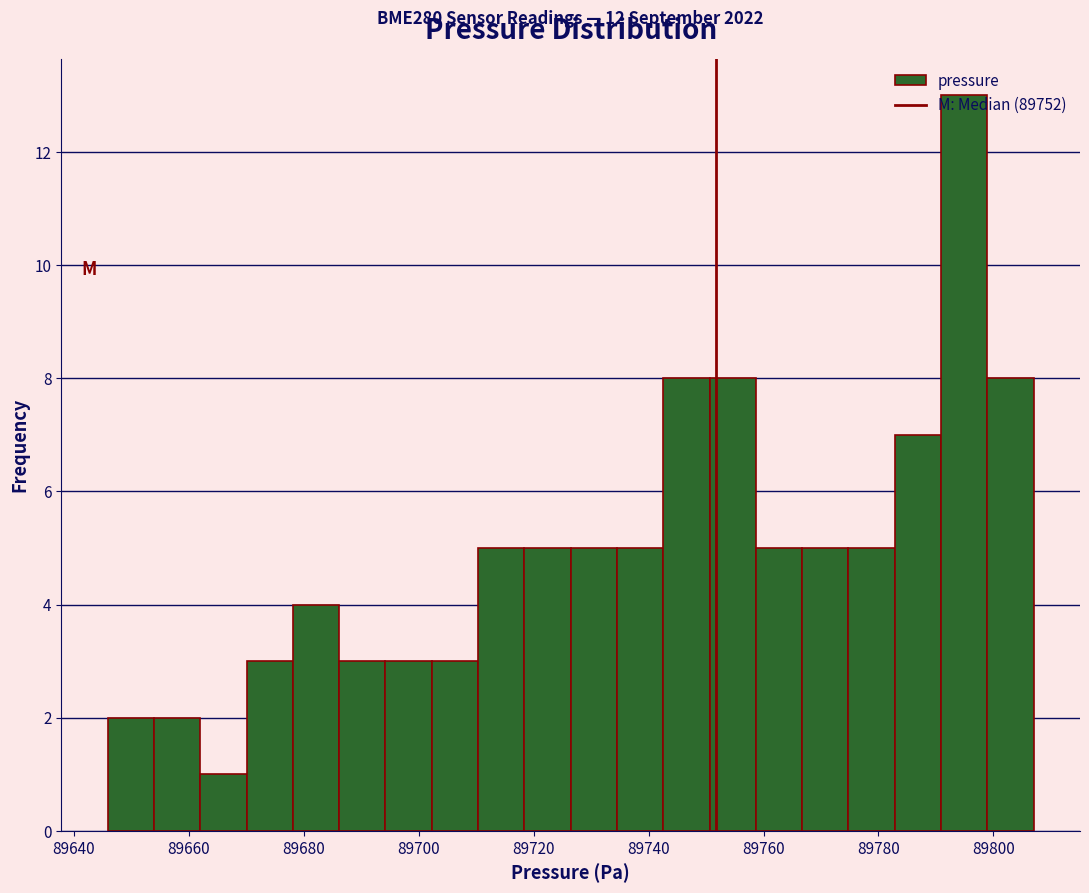

Which range on the x-axis has the tallest bar?

89790 to 89798